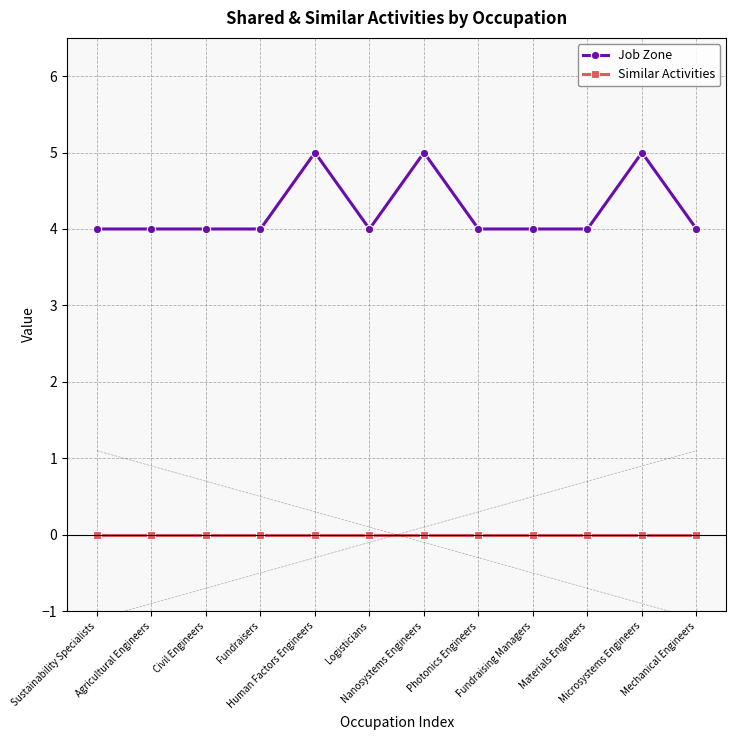

At how many categories does at least one series exceed 0?

12